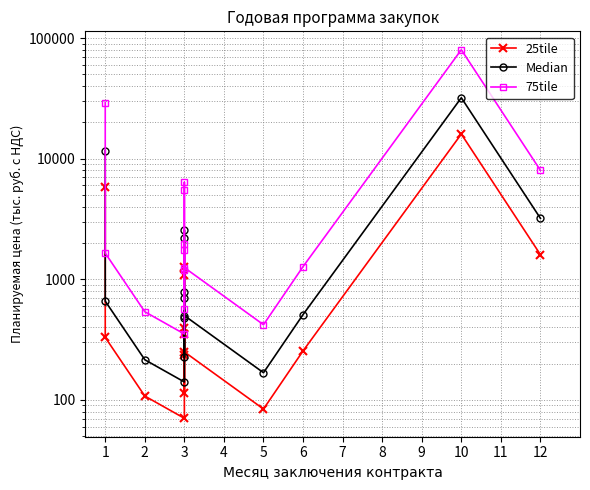

What is the difference between the maximum and minimum values in the 75tile series?

79648.2